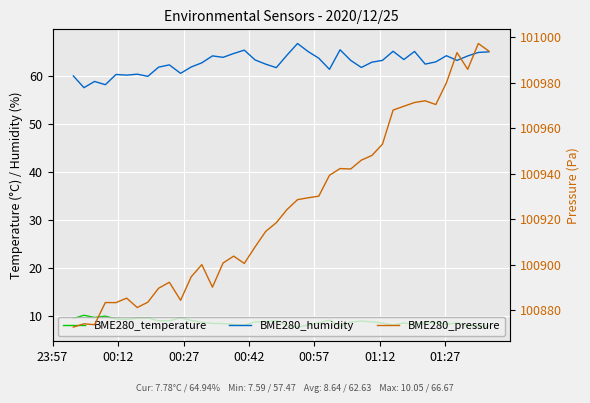

Which category has the lowest value in the BME280_pressure series?

23:57